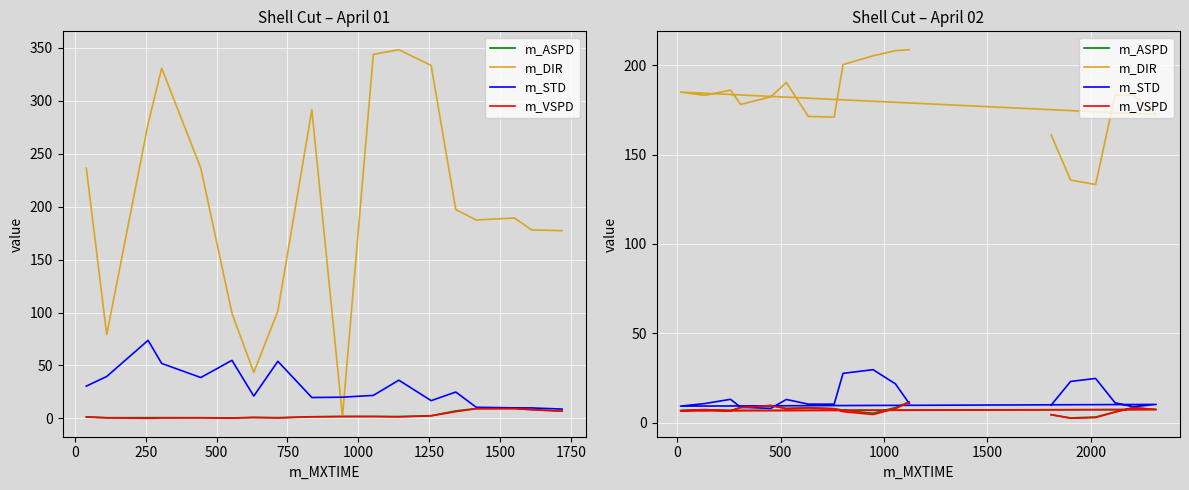

What is the label of the 15th point from the right?

500